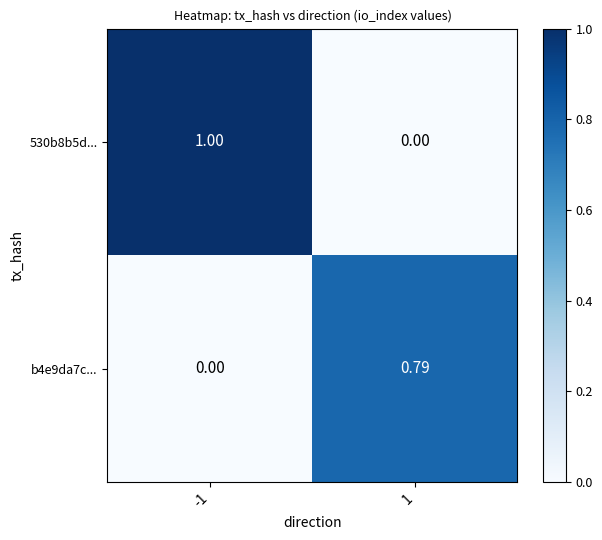

Is the value of b4e9da7c... at 1 greater than the value of 530b8b5d... at -1?

No